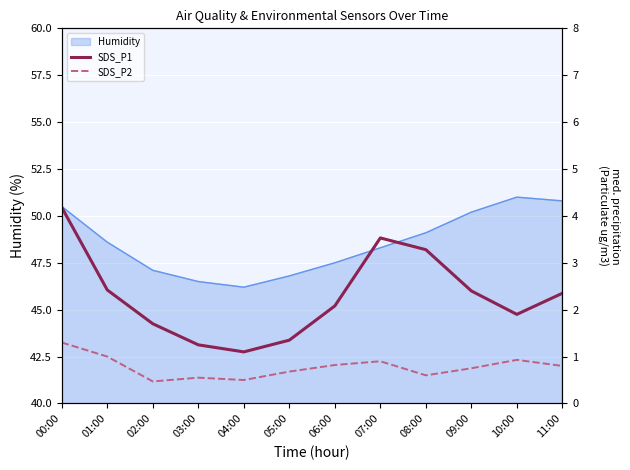

How many values in the SDS_P1 series are below 2?

5